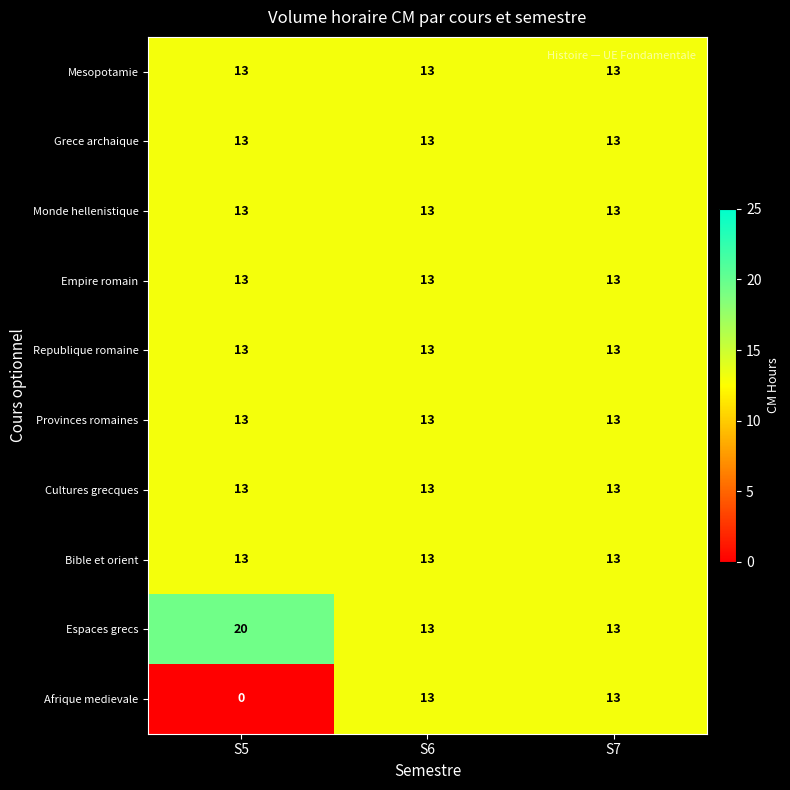

Between S5 and S6, which series saw the biggest shift?

Afrique medievale